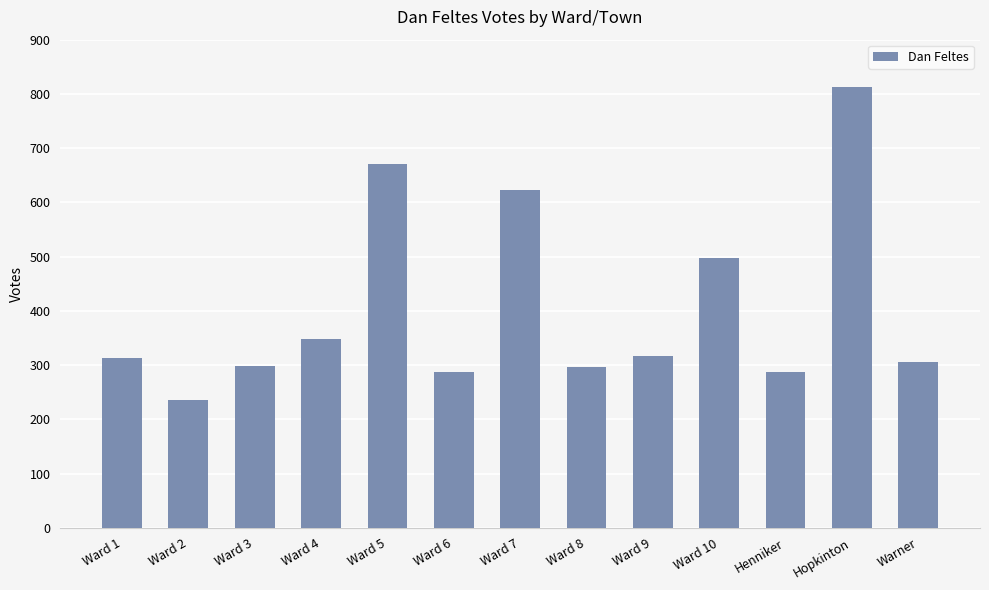

How many values are below 313?

6